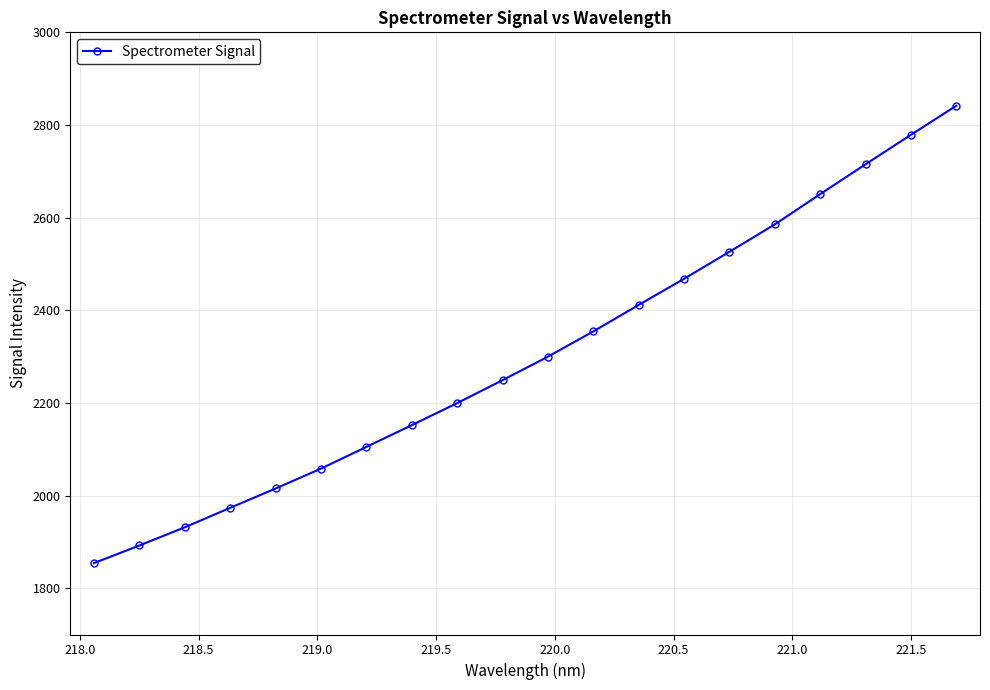

What is the sum of all values?

46062.9